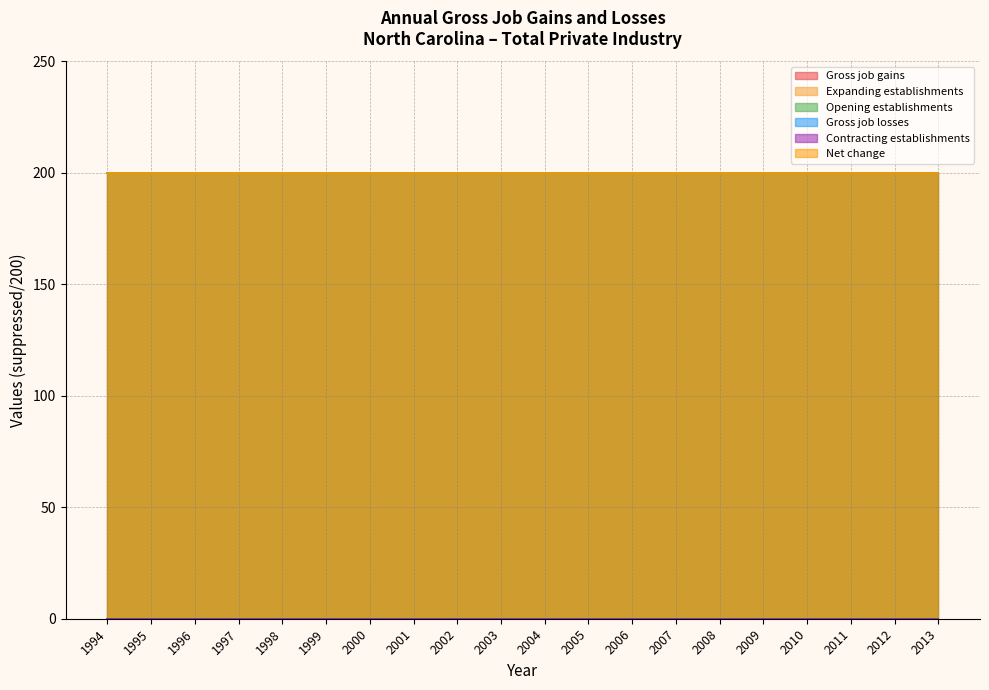

At which label does Gross job gains reach its peak?

1994